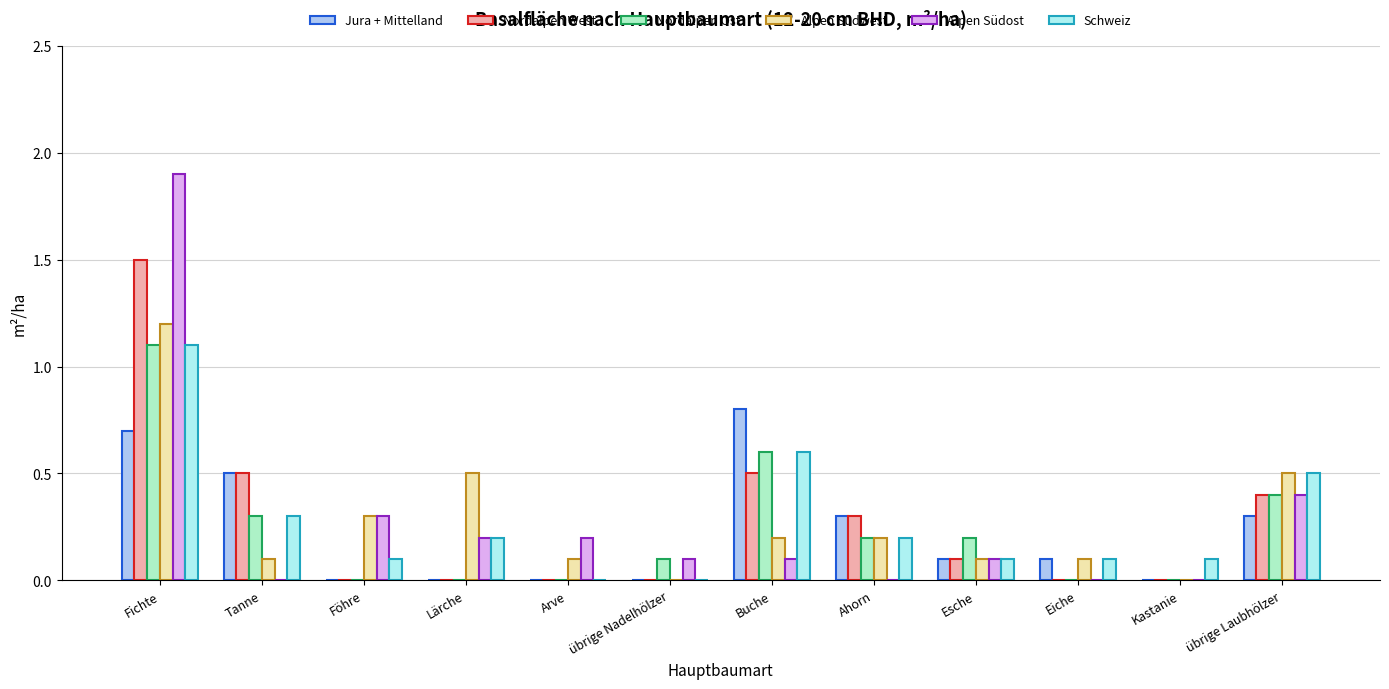

At which category is the sum across all series the highest?

Fichte